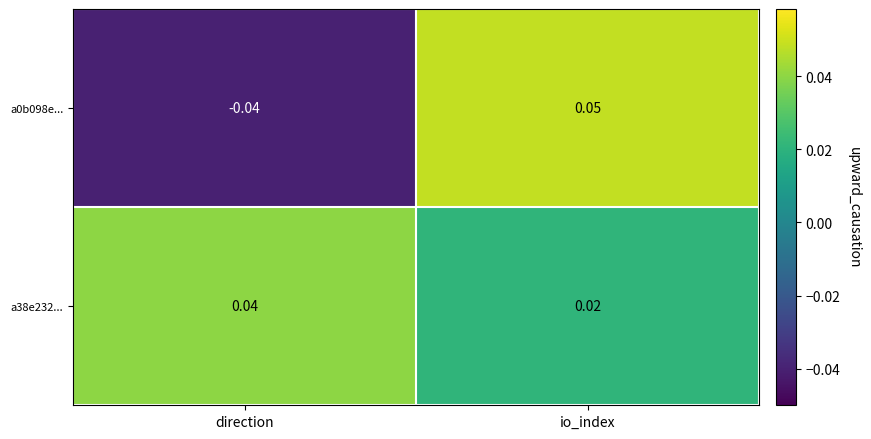

Count the number of categories in the chart.

2